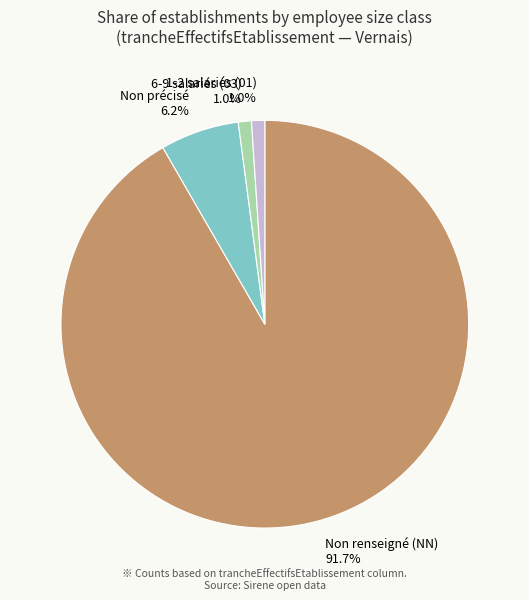

Which has a higher value, 6-9 salariés (03) or Non précisé?

Non précisé